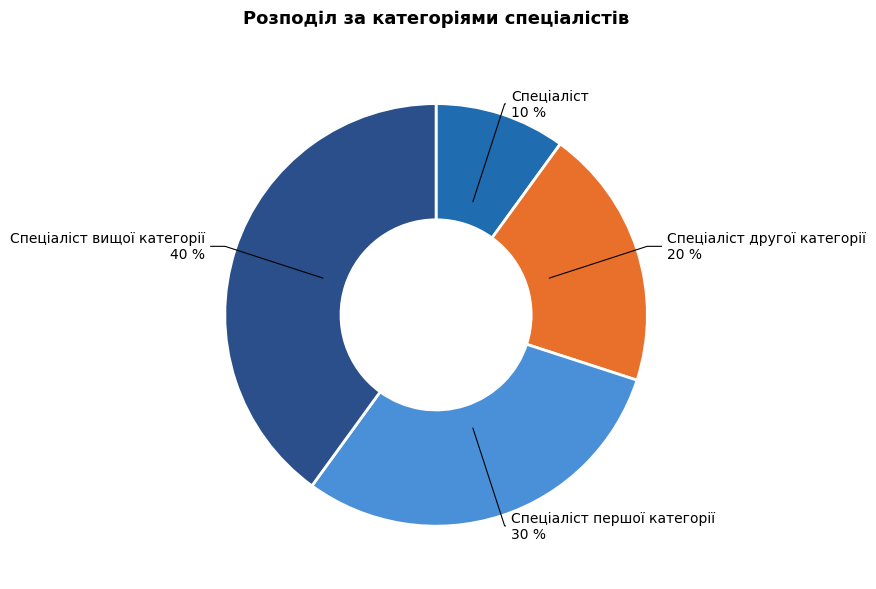

Rank the categories by value from highest to lowest.

Спеціаліст вищої категорії, Спеціаліст першої категорії, Спеціаліст другої категорії, Спеціаліст